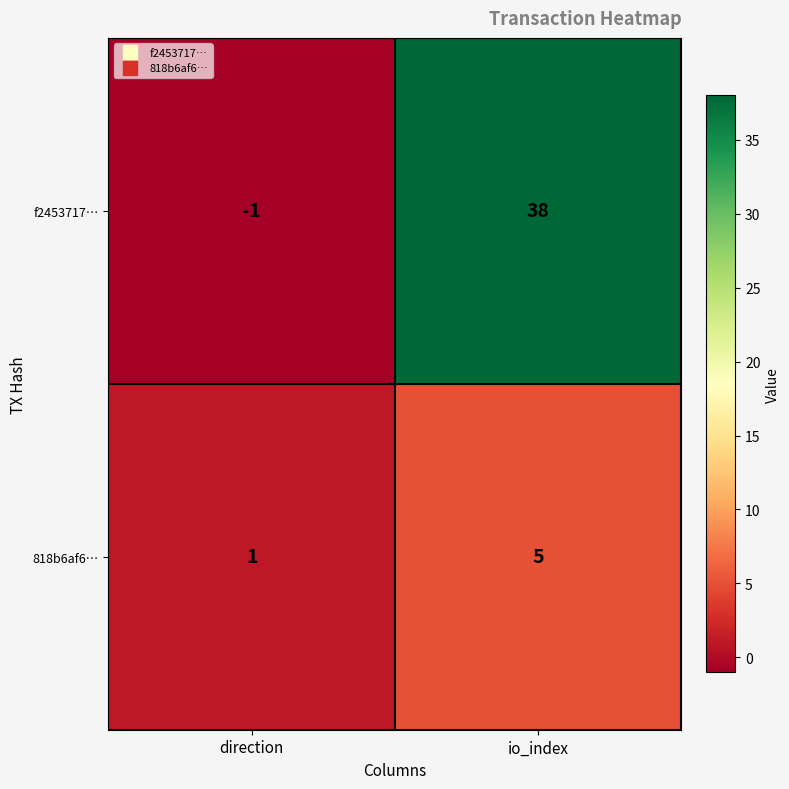

What is the greatest value displayed?

38